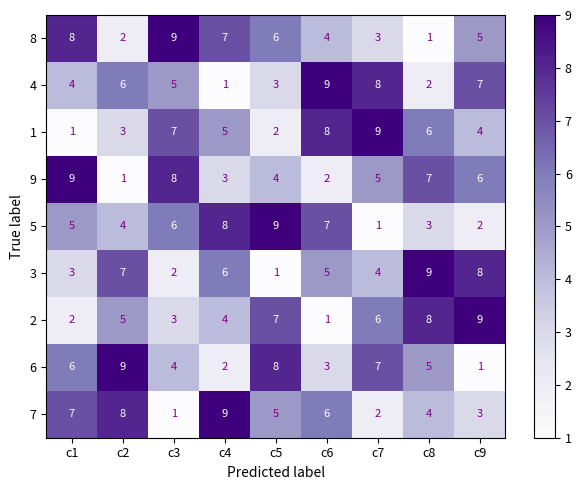

What is the highest value of the 5 series?

9